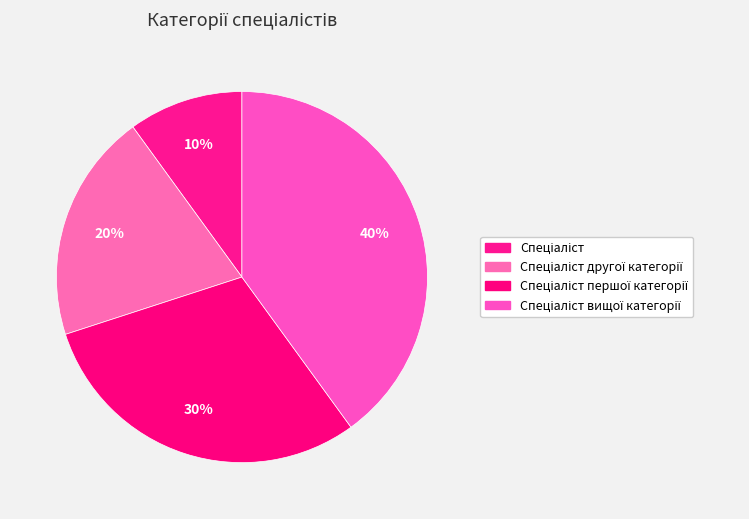

Between Спеціаліст першої категорії and Спеціаліст другої категорії, which is larger?

Спеціаліст першої категорії